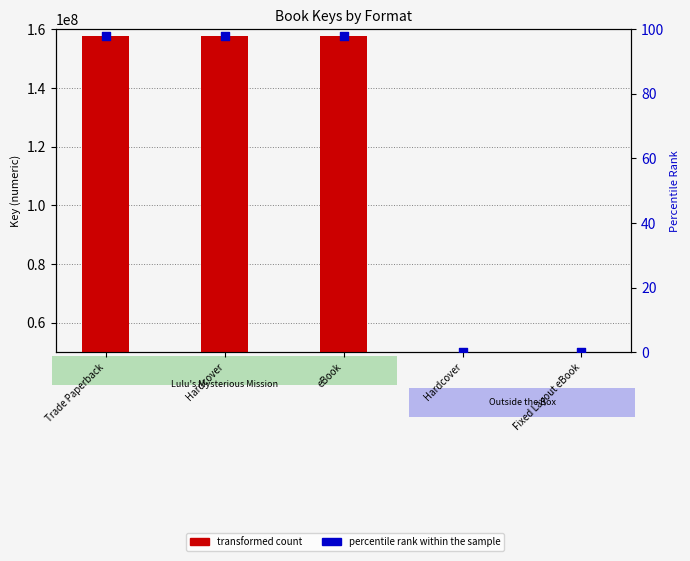

At which category is the sum across all series the highest?

Trade Paperback